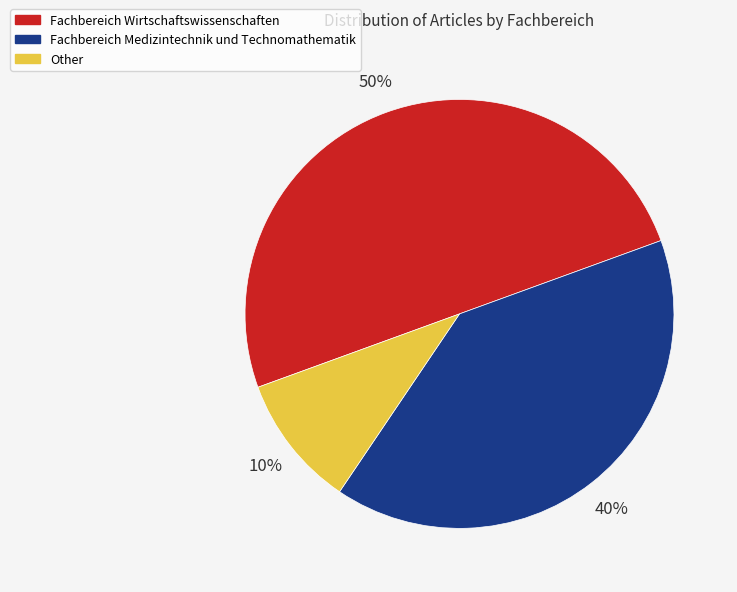

Does Other represent more than half of the total?

No